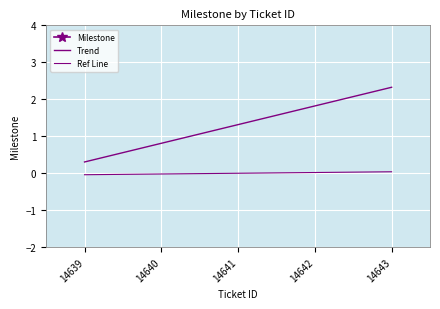

Count the number of data series in this chart.

3